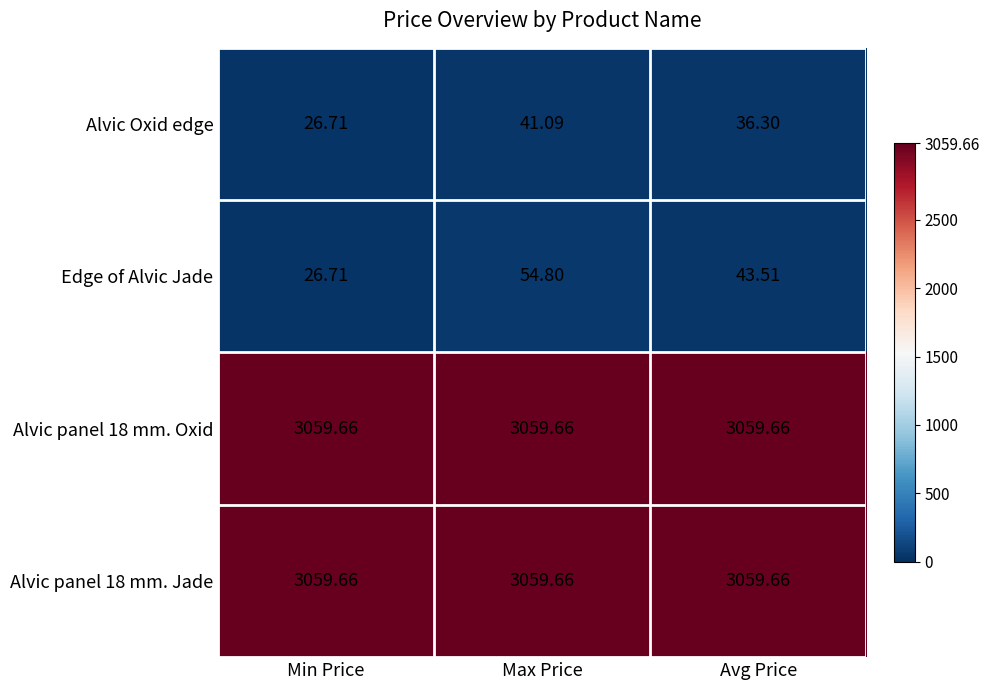

At how many categories does at least one series exceed 1638?

3